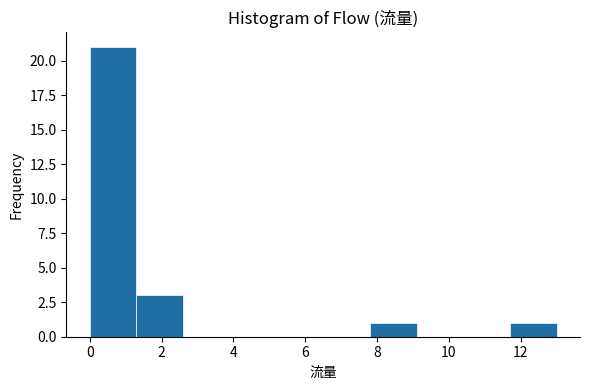

What is the height of the bar covering 7.8 to 9.1 on the x-axis? Neither the bar edges nor the heights are printed on the chart, so give them approximately, as read against the axes.

1